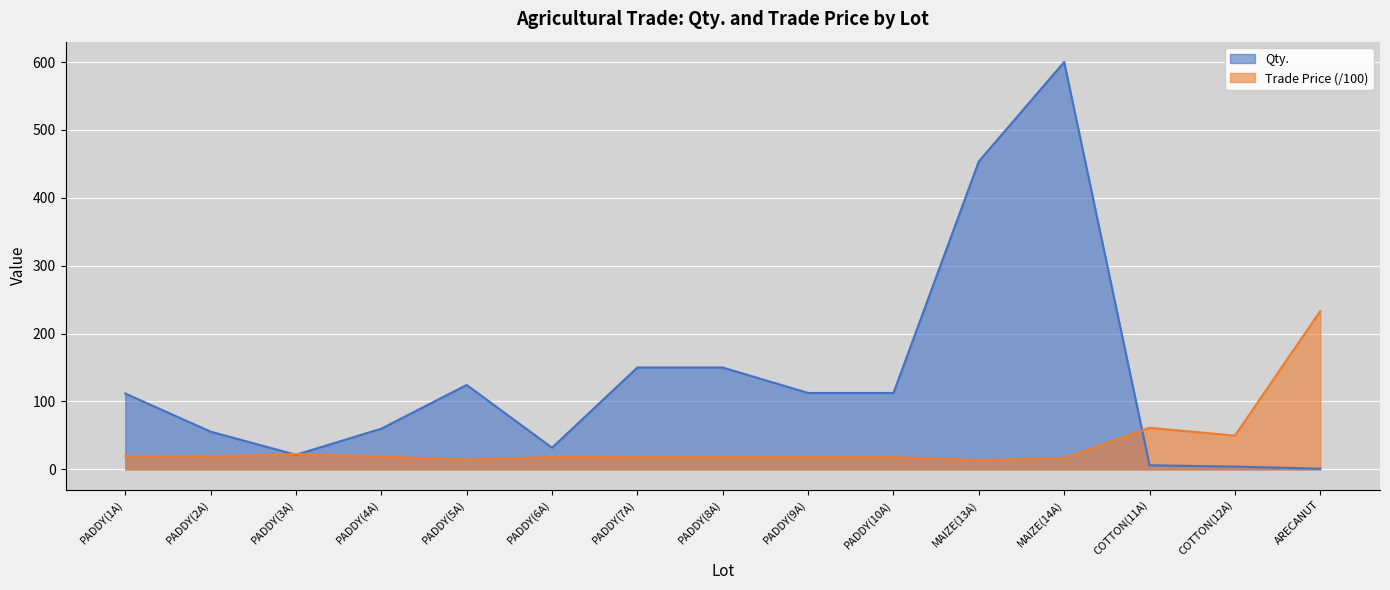

Is it true that Qty. equals 216.4 at PADDY(8A)?

False